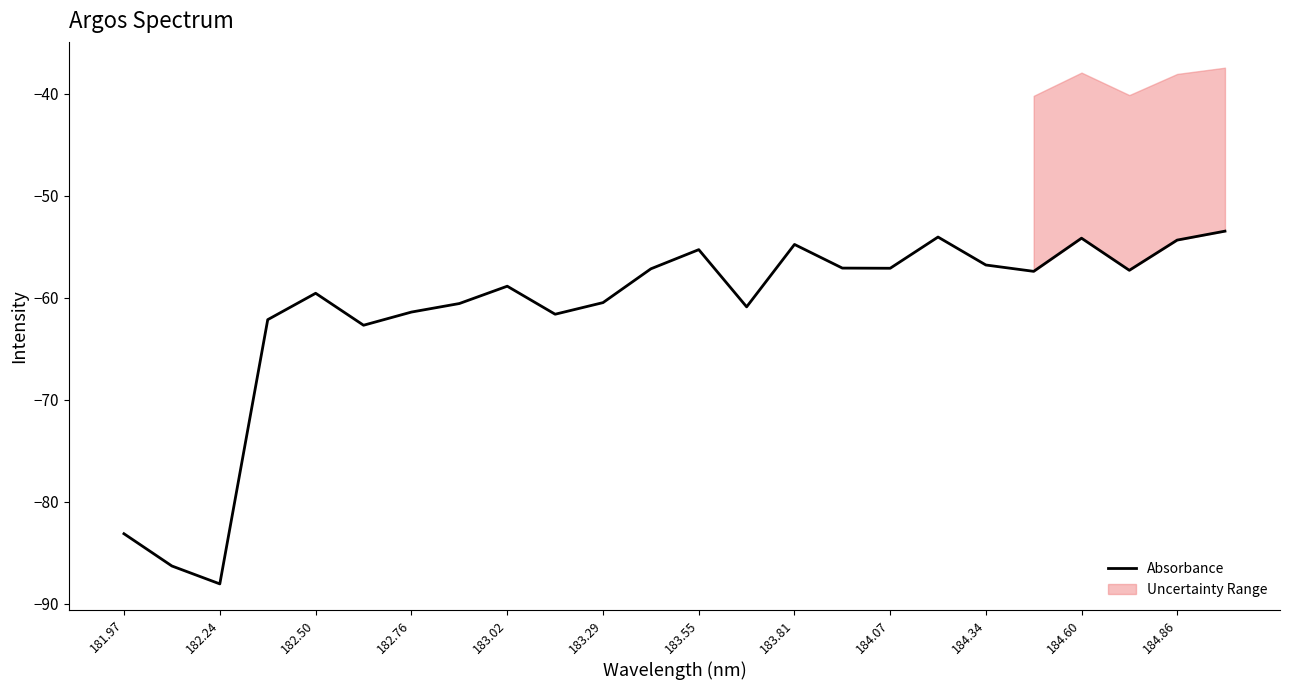

The Absorbance series shows -32.8 at 182.76. True or false?

False